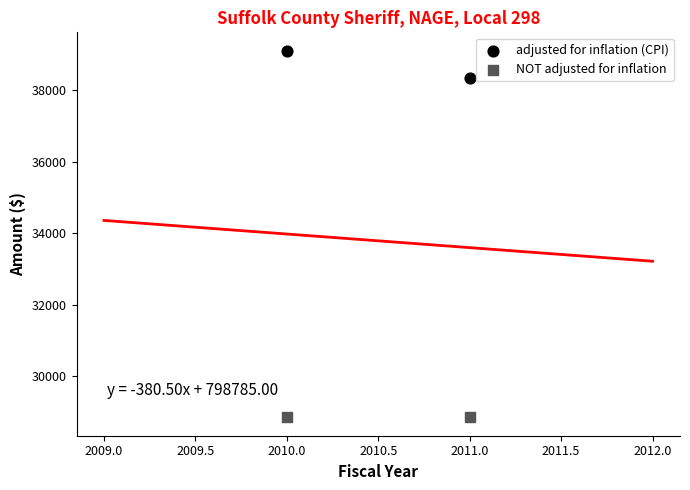

Across all series, what Y value is closest to 33980?

38345